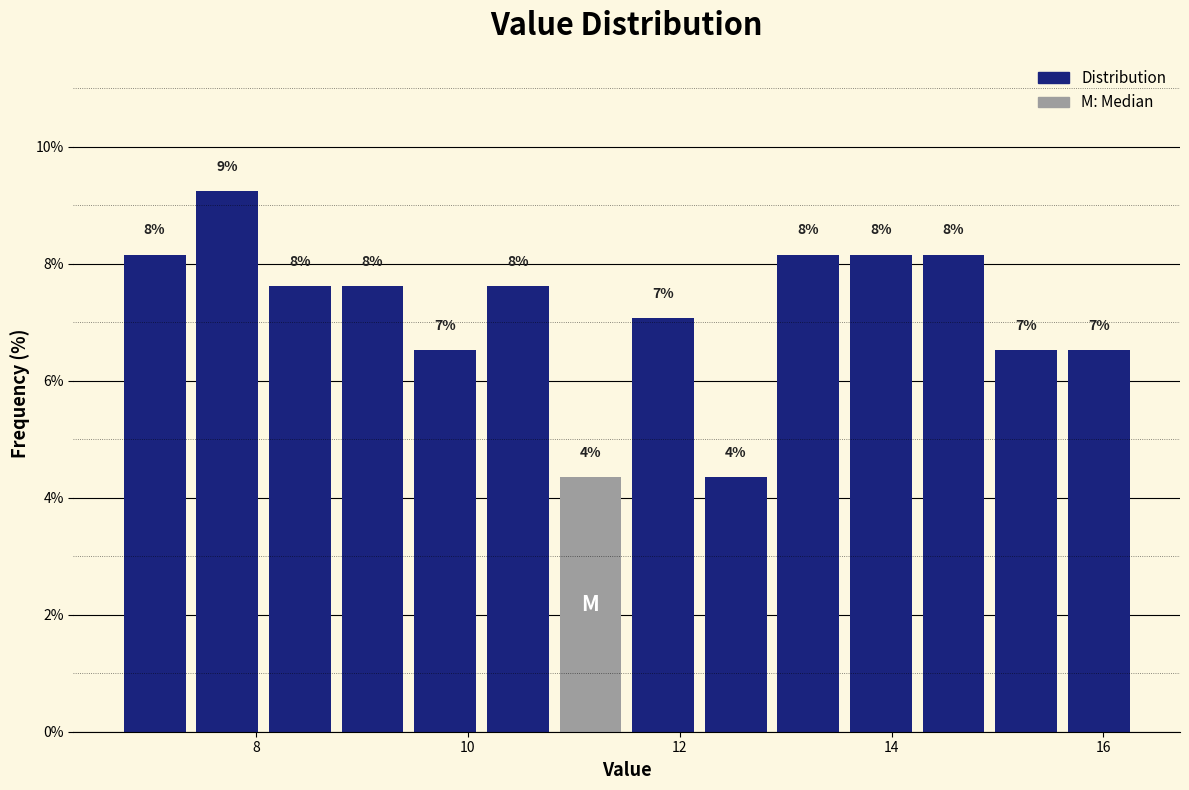

Read against the x-axis, roughly where is the centre of the tallest bar?

7.8